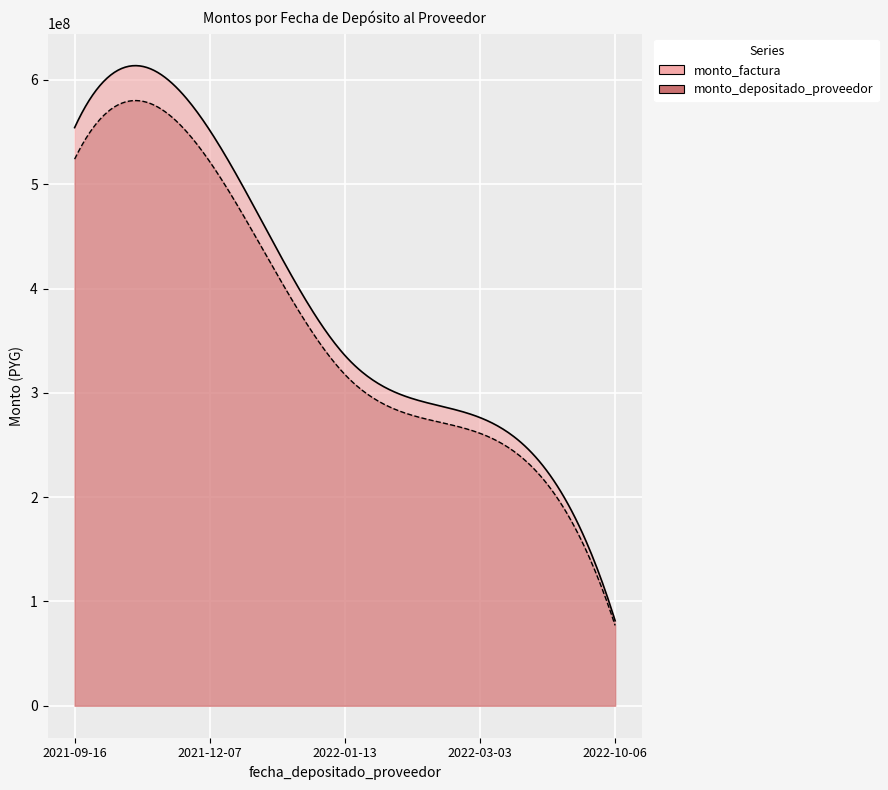

True or false: monto_factura has a value of 90887697 at 2022-03-03.

False